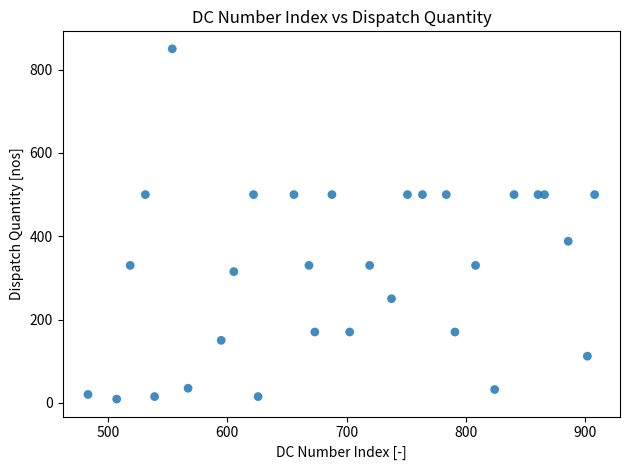

What is the range of Y values (max minus min)?

841